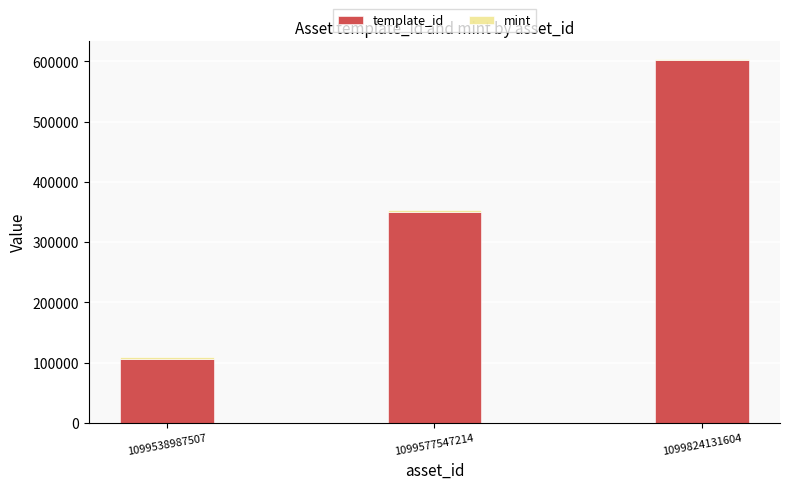

Is it true that template_id equals 23063 at 1099538987507?

False